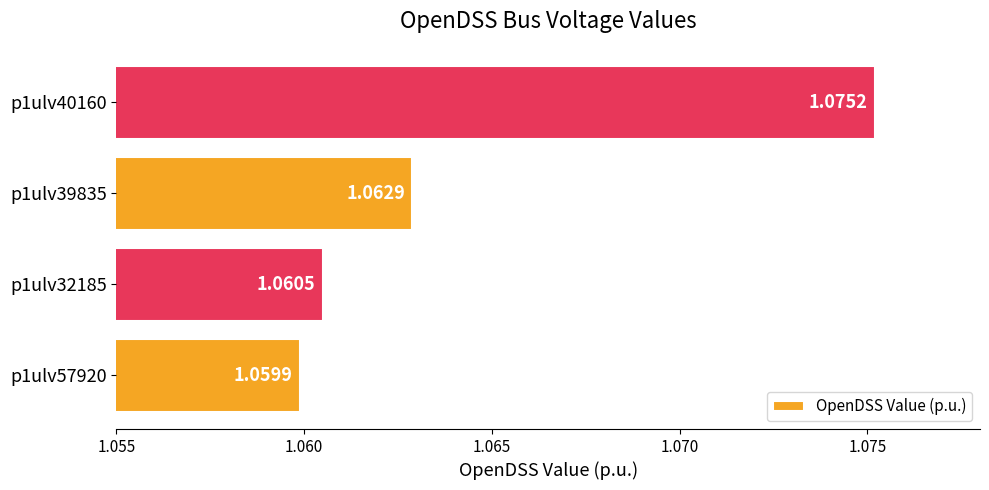

How many data points does each series have?

4